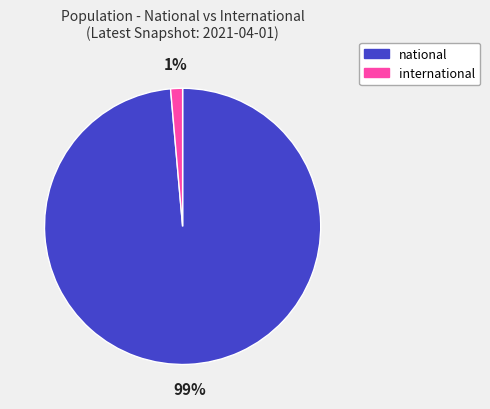

To the nearest percent, what percentage of the pie is national?

99%